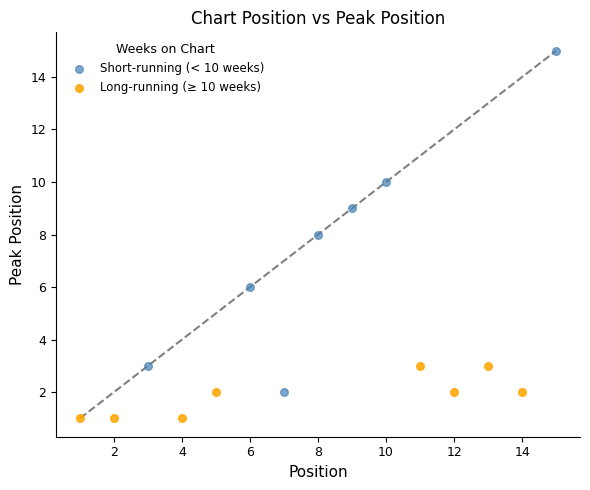

Which series has the largest Y range (max minus min)?

Short-running (< 10 weeks)